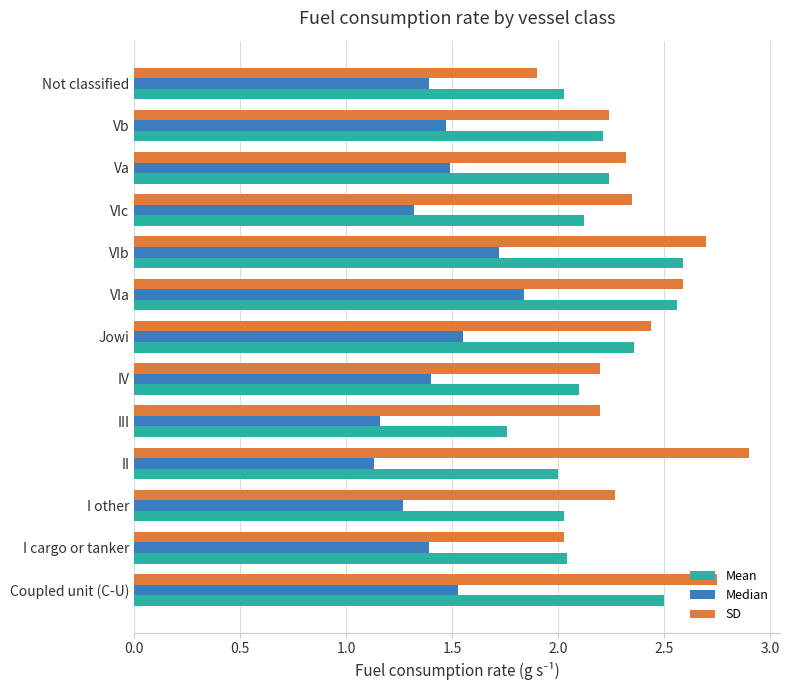

What value does the Median series have at II?

1.1